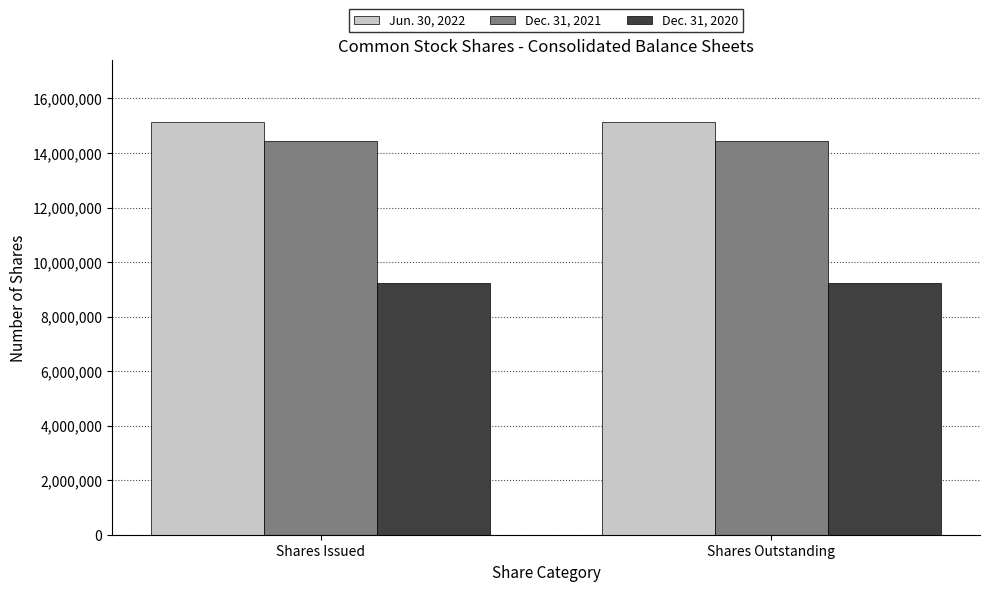

What are all the series names shown in the legend?

Jun. 30, 2022, Dec. 31, 2021, Dec. 31, 2020